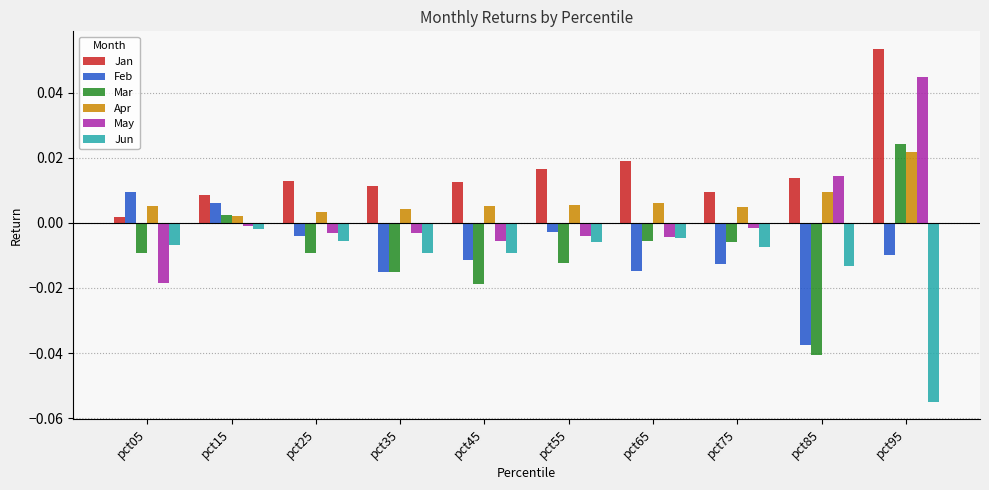

Between pct15 and pct45, which series saw the biggest shift?

Mar